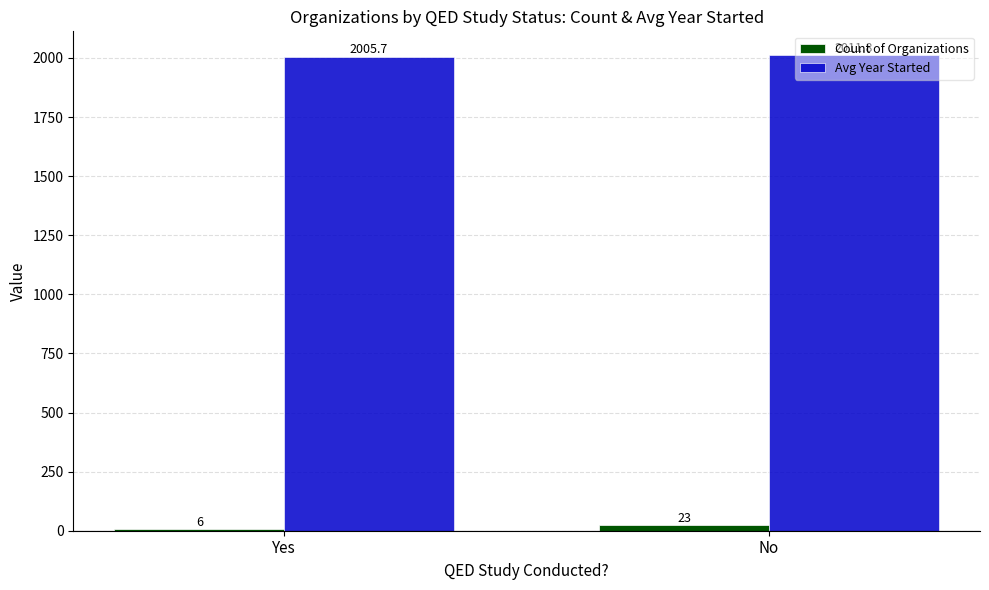

At which category does the chart reach its peak across all series?

No